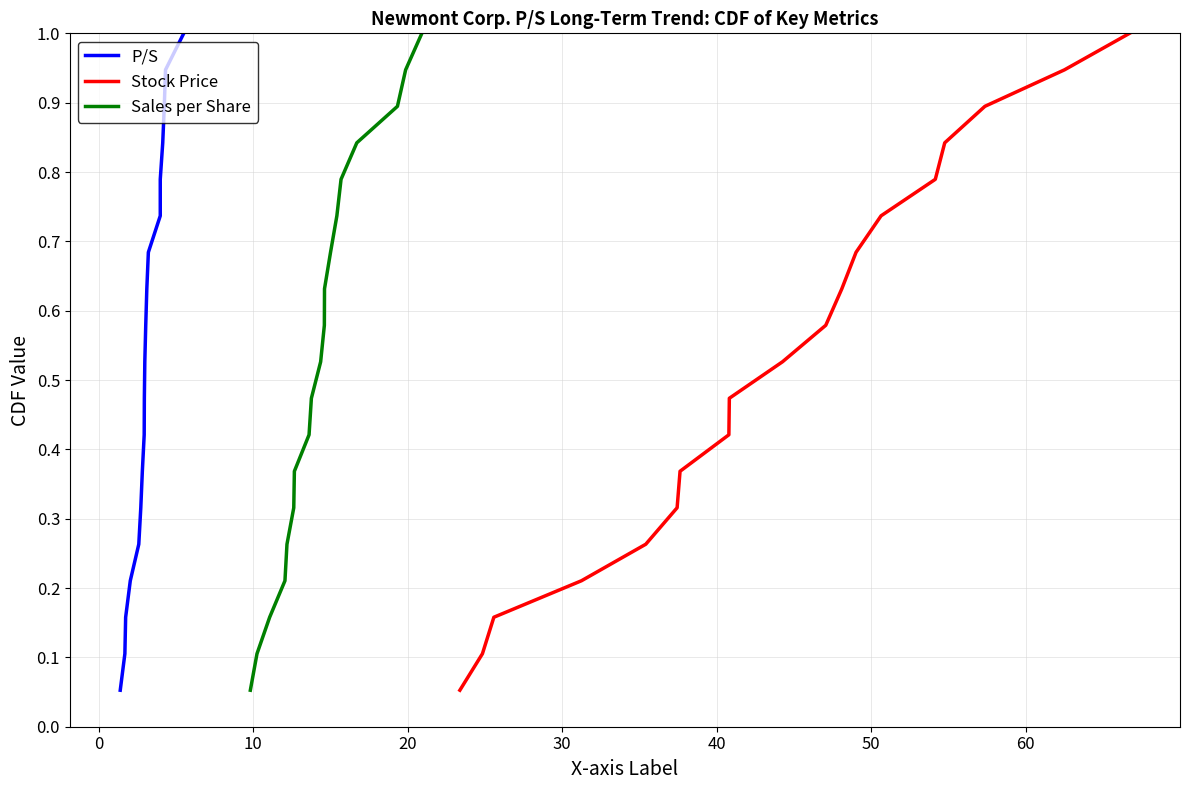

What is the lowest value of the Stock Price series?

0.1